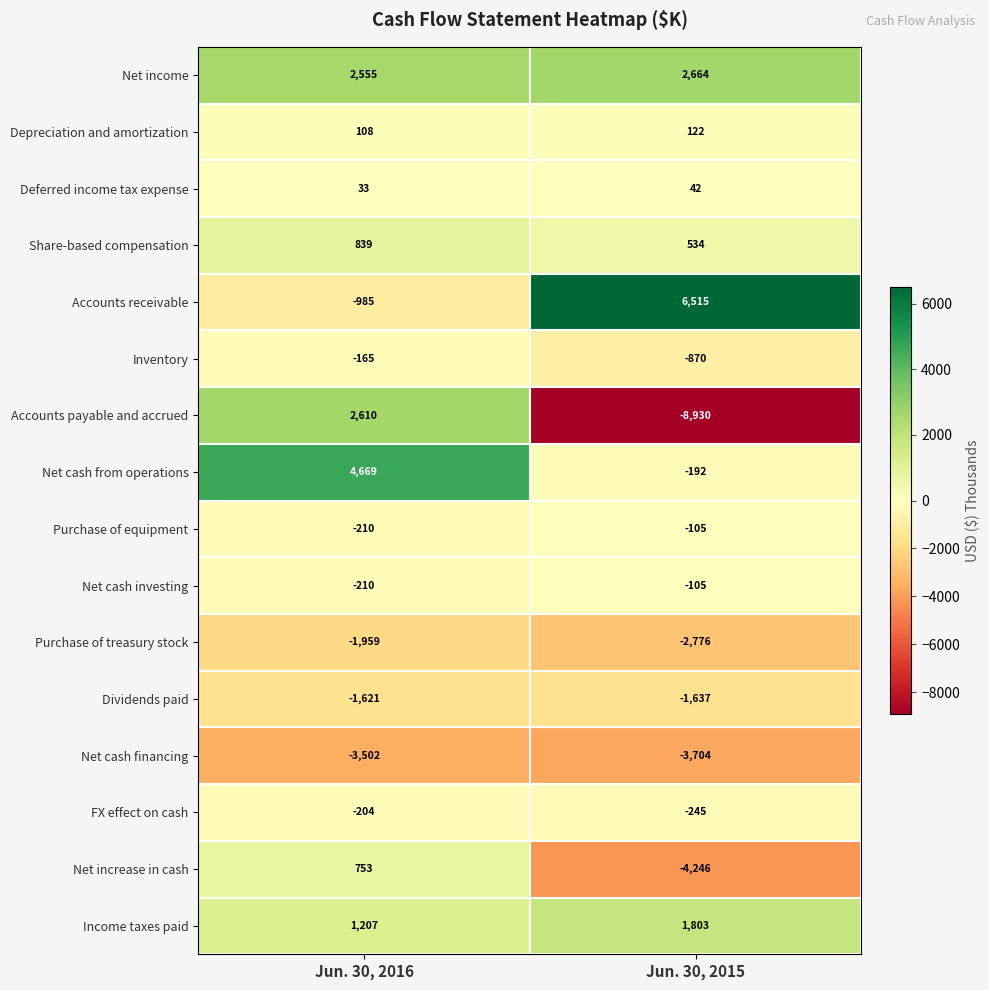

What is the maximum value for Net cash investing?

-105